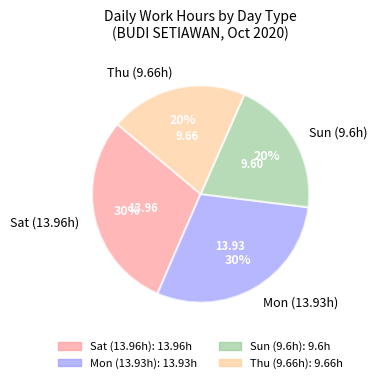

To the nearest percent, what is the combined percentage of Sat (13.96h) and Sun (9.6h)?

50%